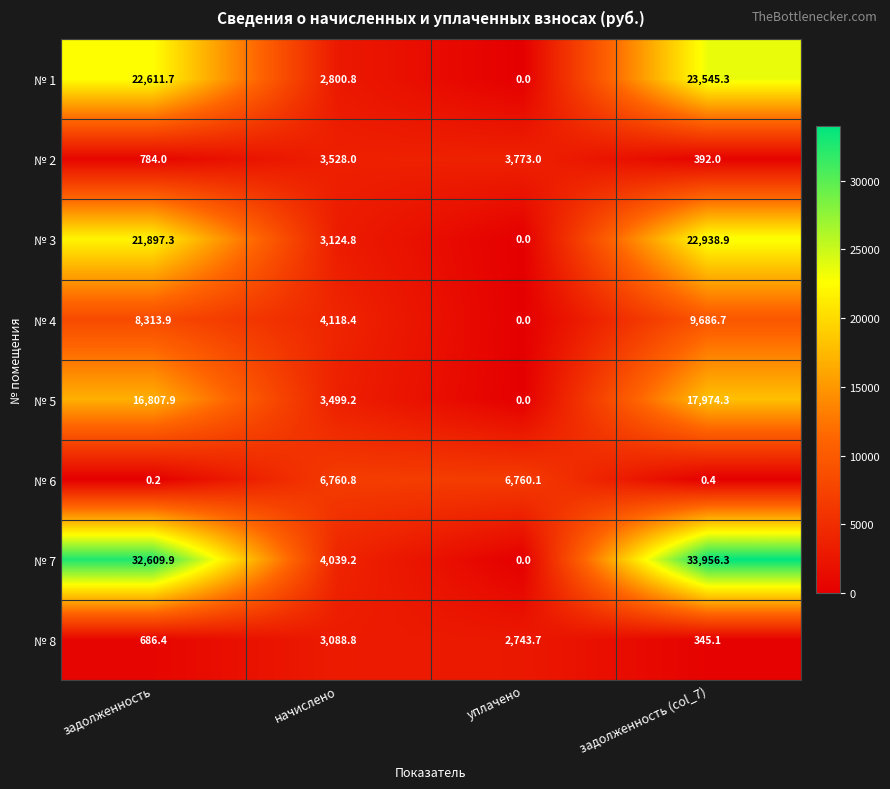

What is the difference between the highest and lowest values at задолженность (col_7)?

33955.9